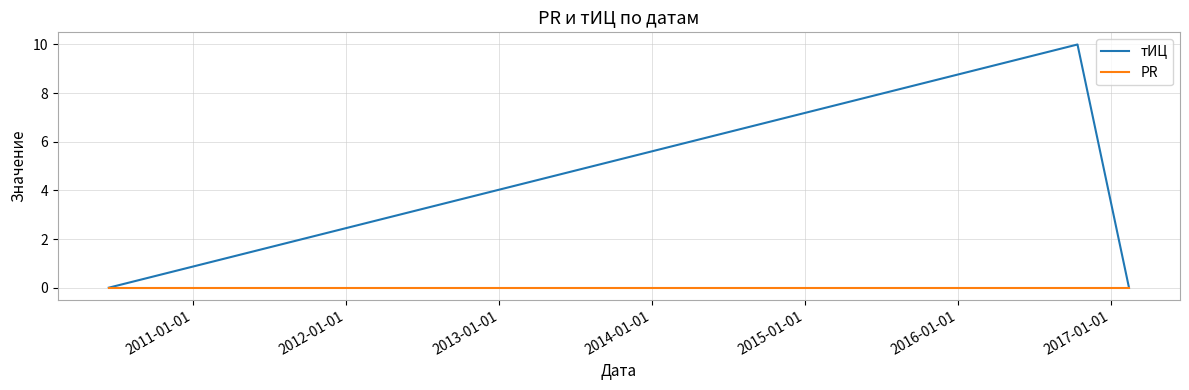

Reading left to right, transcribe all the data shown in this chart.

тИЦ: 0	10	0
PR: 0	0	0